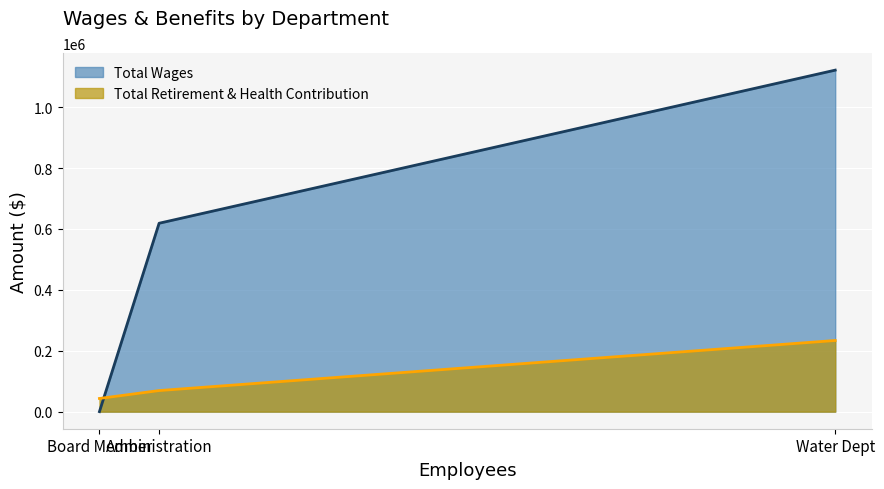

Which label corresponds to the smallest value in the chart?

Board Member